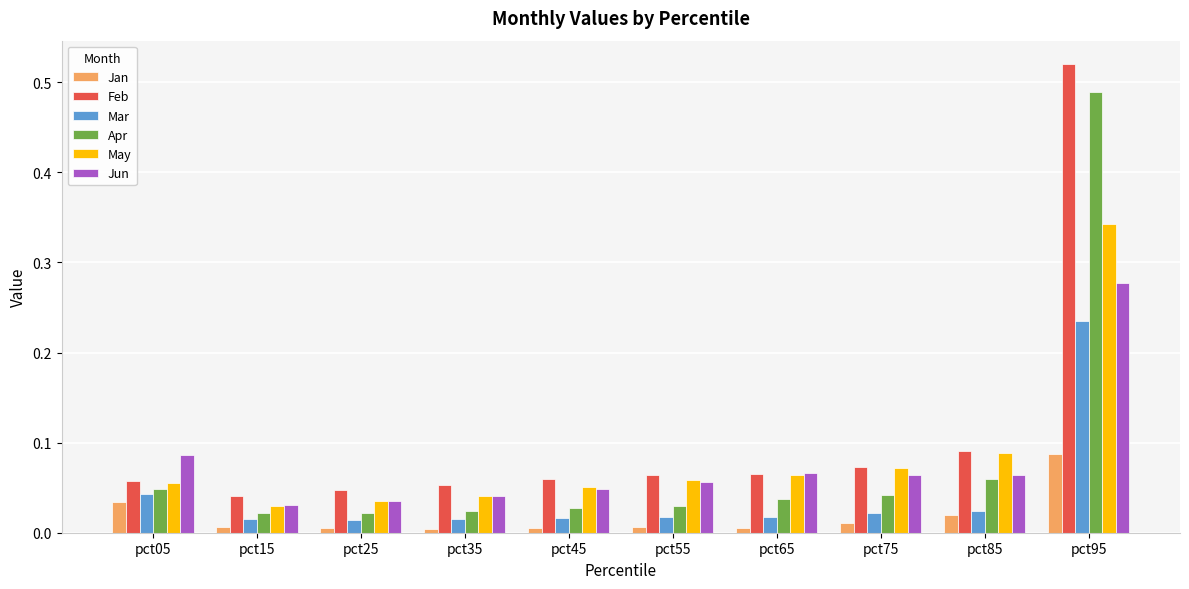

Is it true that Feb equals 0.0 at pct25?

True